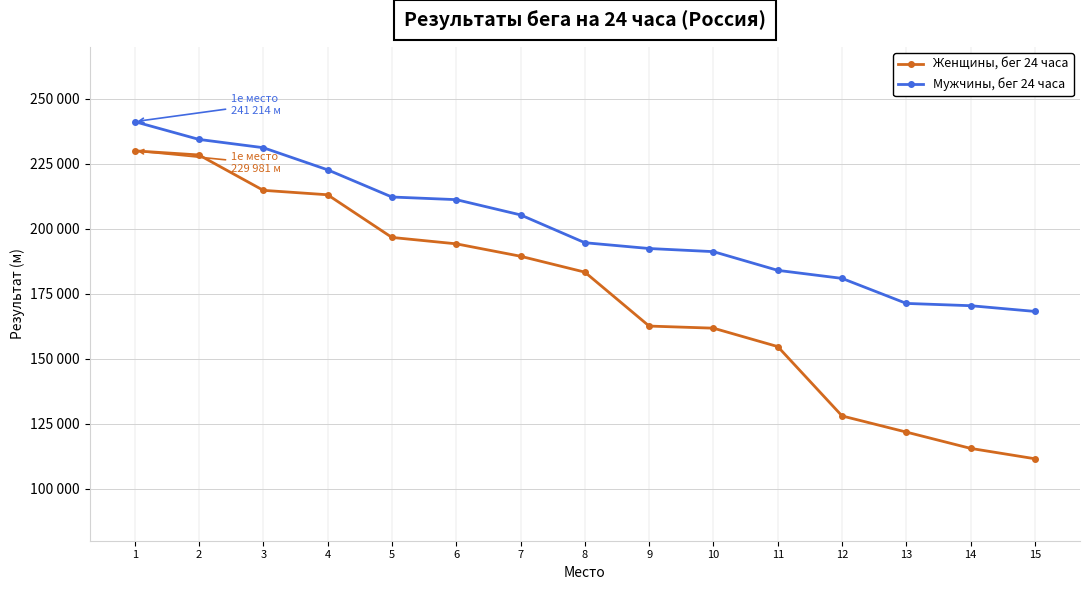

At how many categories does at least one series exceed 187823?

10